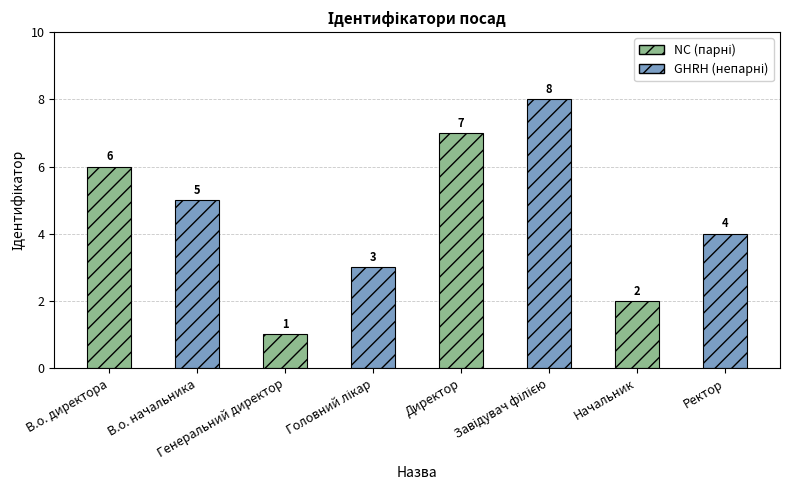

What is the difference between the second highest and minimum values?

6